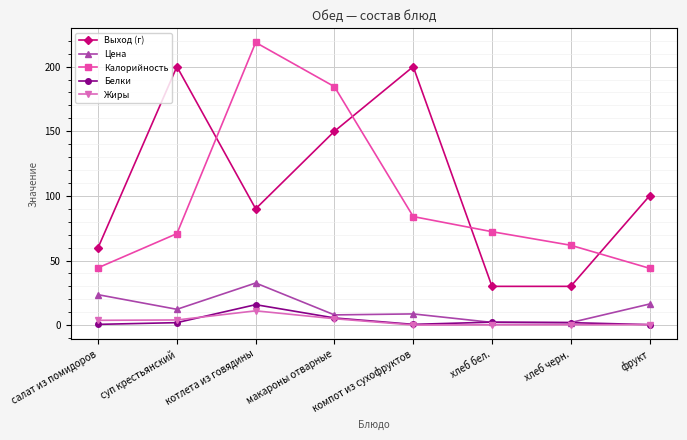

What are all the series names shown in the legend?

Выход (г), Цена, Калорийность, Белки, Жиры